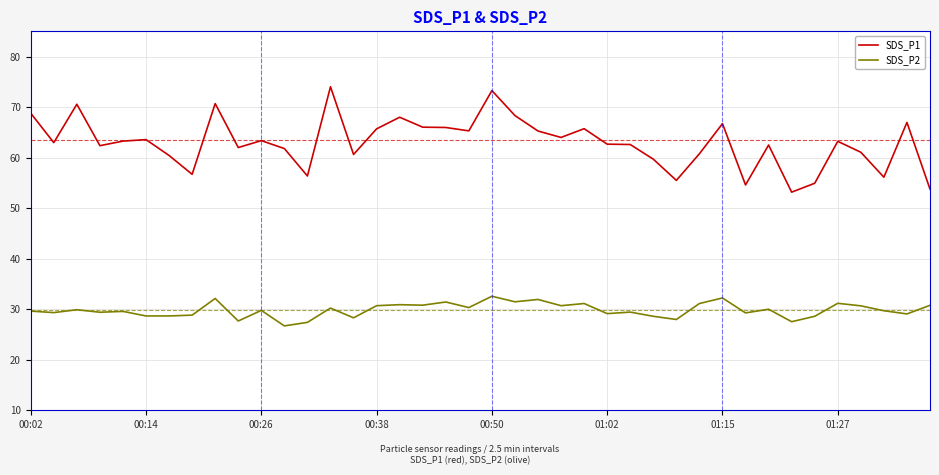

How many series are shown in this chart?

2